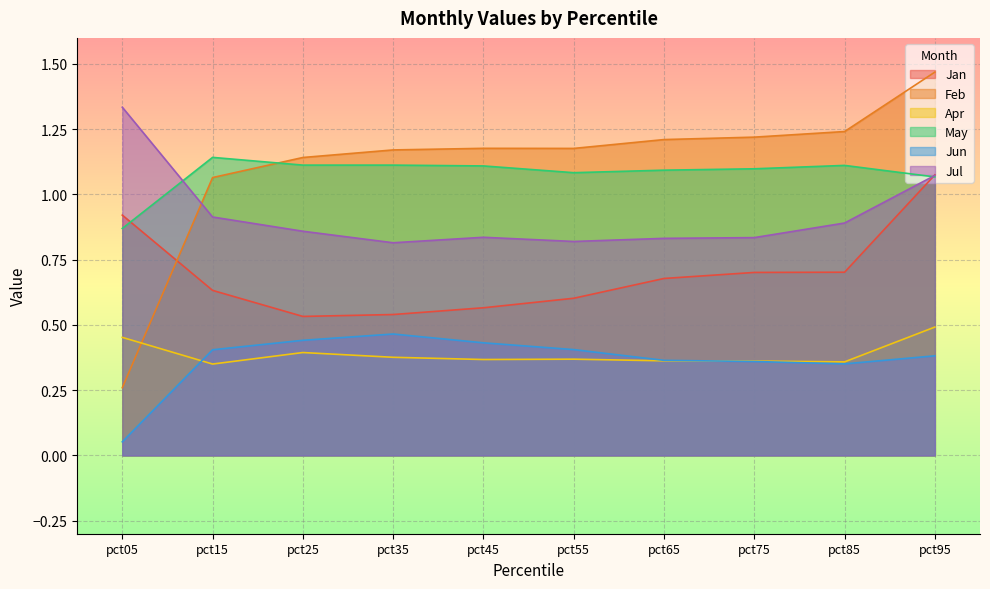

Is it true that May equals 1.7 at pct15?

False